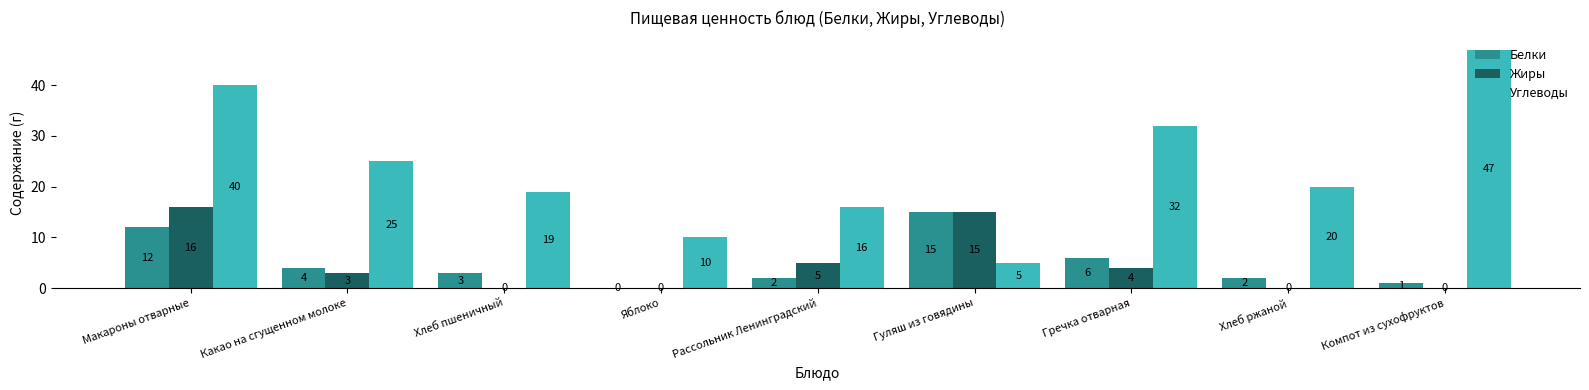

At which category is the sum across all series the highest?

Макароны отварные